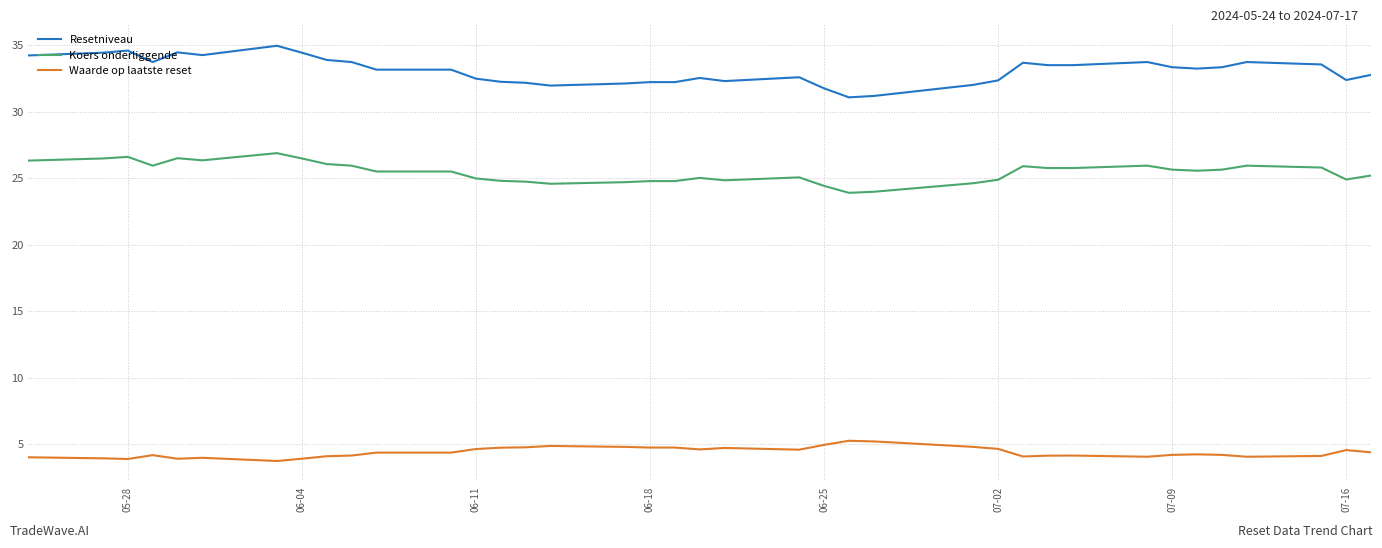

Which series has the largest total across all categories?

Resetniveau